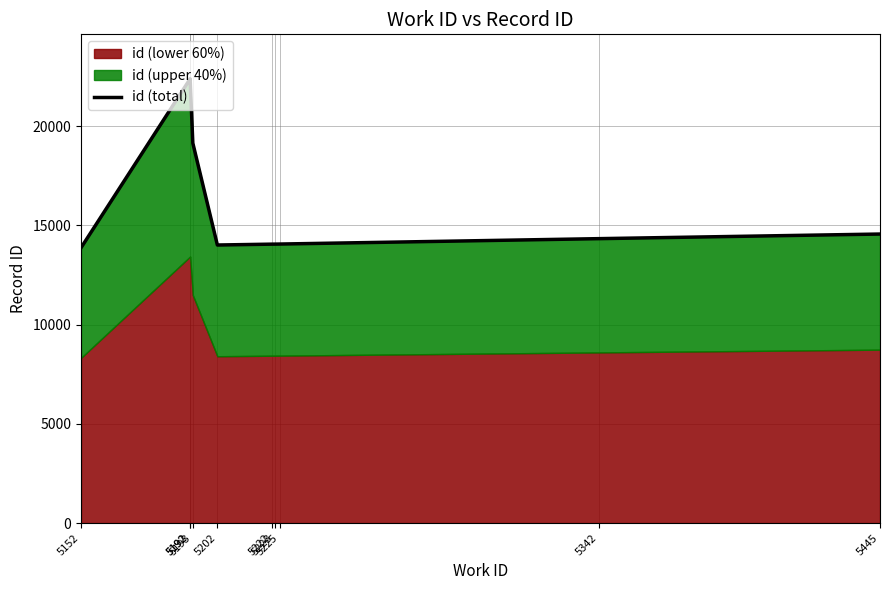

Reading left to right, extract all data points from this chart.

5152=13869	5192=22377	5192=22382	5193=19139	5202=14007	5222=14051	5223=14052	5225=14056	5342=14328	5445=14560